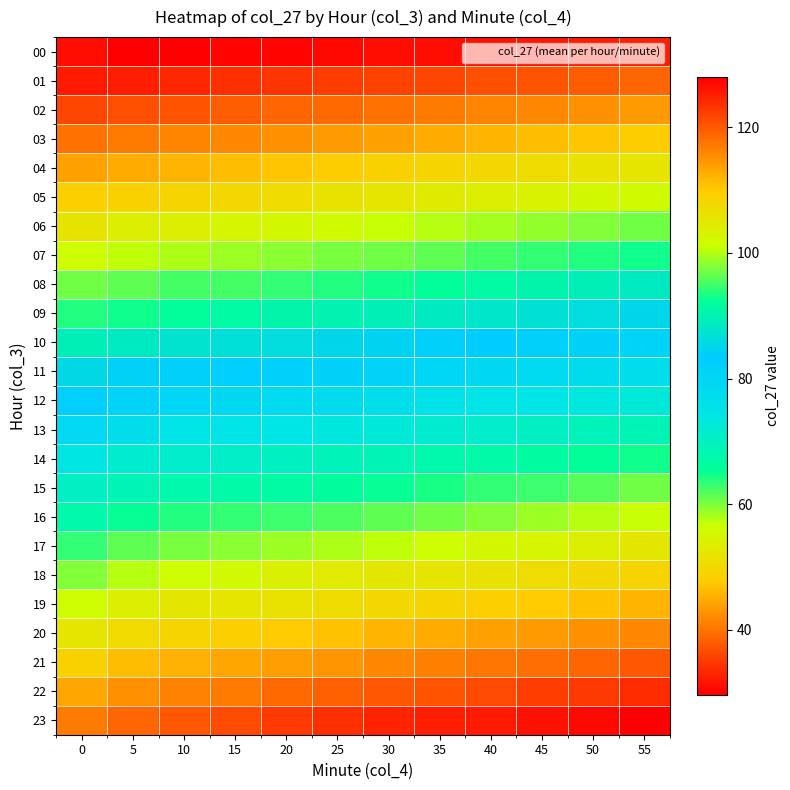

Reading left to right, list all the values displayed in this chart.

00: 0=126.7	5=127.9	10=127.7	15=127.5	20=127.3	25=127.0	30=126.7	35=126.4	40=126.1	45=125.7	50=125.3	55=124.9
01: 0=125.3	5=124.9	10=124.5	15=123.5	20=123.0	25=122.5	30=122.0	35=121.5	40=120.9	45=120.3	50=119.7	55=119.1
02: 0=121.5	5=120.9	10=120.3	15=119.7	20=119.1	25=118.4	30=117.8	35=117.1	40=116.4	45=115.7	50=115.0	55=114.3
03: 0=117.8	5=117.1	10=116.4	15=115.7	20=115.0	25=114.3	30=113.5	35=112.8	40=112.0	45=111.2	50=110.5	55=109.7
04: 0=113.5	5=112.8	10=112.0	15=111.2	20=110.5	25=109.7	30=109.0	35=108.5	40=107.7	45=107.0	50=106.2	55=105.5
05: 0=109.5	5=108.9	10=108.5	15=107.7	20=107.0	25=106.2	30=105.5	35=104.7	40=104.0	45=103.2	50=102.5	55=101.8
06: 0=105.7	5=104.0	10=103.5	15=102.8	20=102.5	25=101.8	30=101.0	35=100.2	40=99.5	45=98.7	50=97.8	55=97.0
07: 0=101.2	5=100.5	10=99.7	15=99.0	20=98.2	25=97.5	30=97.0	35=96.2	40=95.2	45=94.5	50=93.5	55=92.8
08: 0=97.0	5=96.4	10=95.2	15=95.0	20=94.5	25=93.5	30=92.8	35=92.0	40=91.2	45=90.5	50=89.5	55=88.5
09: 0=93.5	5=92.8	10=92.0	15=91.2	20=90.7	25=90.0	30=89.2	35=88.5	40=87.7	45=87.0	50=86.2	55=85.2
10: 0=89.5	5=88.5	10=87.5	15=86.8	20=86.2	25=85.2	30=84.5	35=83.7	40=82.8	45=82.0	50=81.2	55=80.2
11: 0=85.7	5=84.0	10=83.5	15=82.5	20=82.0	25=81.2	30=80.5	35=79.8	40=79.0	45=78.2	50=77.5	55=76.5
12: 0=82.2	5=80.7	10=79.7	15=79.0	20=78.2	25=77.5	30=76.7	35=76.0	40=75.2	45=74.5	50=73.7	55=72.7
13: 0=78.5	5=76.5	10=75.2	15=75.0	20=74.5	25=73.7	30=73.0	35=72.2	40=71.5	45=70.7	50=69.5	55=68.5
14: 0=74.0	5=72.0	10=71.5	15=70.8	20=70.2	25=69.5	30=68.7	35=68.0	40=67.2	45=66.5	50=65.7	55=64.7
15: 0=70.7	5=68.7	10=67.7	15=67.0	20=66.7	25=65.8	30=65.0	35=64.2	40=63.5	45=62.7	50=61.8	55=60.7
16: 0=67.5	5=65.2	10=64.0	15=63.2	20=62.8	25=62.0	30=61.2	35=60.5	40=59.7	45=58.8	50=57.7	55=56.7
17: 0=63.5	5=61.5	10=60.2	15=59.5	20=58.7	25=58.0	30=57.2	35=56.2	40=55.2	45=54.7	50=53.7	55=52.7
18: 0=59.7	5=57.7	10=56.5	15=55.7	20=54.0	25=53.0	30=52.5	35=52.0	40=51.5	45=50.7	50=50.0	55=49.0
19: 0=56.2	5=54.0	10=52.7	15=52.0	20=51.2	25=50.5	30=49.7	35=49.0	40=48.2	45=47.5	50=46.7	55=45.7
20: 0=52.0	5=50.2	10=49.0	15=48.2	20=47.5	25=46.7	30=45.8	35=45.0	40=44.2	45=43.5	50=42.7	55=41.7
21: 0=48.5	5=46.5	10=45.2	15=44.5	20=43.7	25=42.8	30=41.7	35=41.0	40=40.2	45=39.5	50=38.7	55=37.7
22: 0=44.5	5=42.5	10=41.5	15=40.7	20=39.2	25=38.5	30=37.5	35=37.0	40=36.2	45=35.5	50=34.7	55=33.7
23: 0=40.7	5=38.7	10=37.7	15=36.2	20=35.0	25=34.0	30=33.0	35=32.5	40=32.0	45=31.5	50=30.7	55=29.7